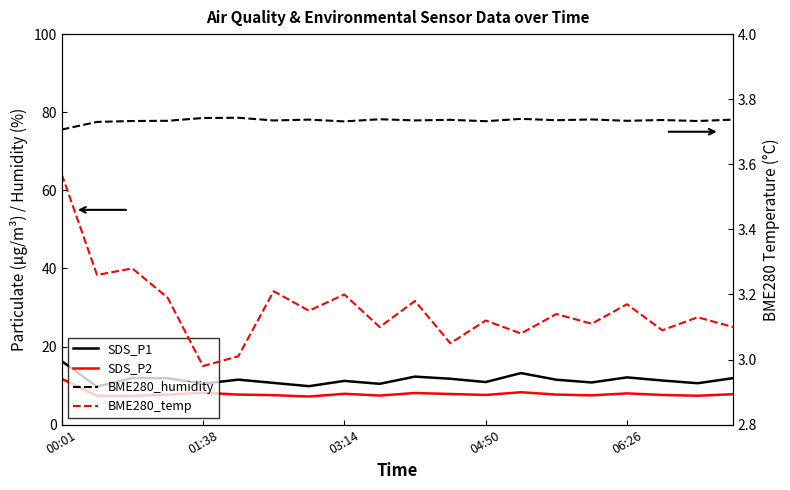

True or false: BME280_temp and SDS_P1 cross at least once.

False